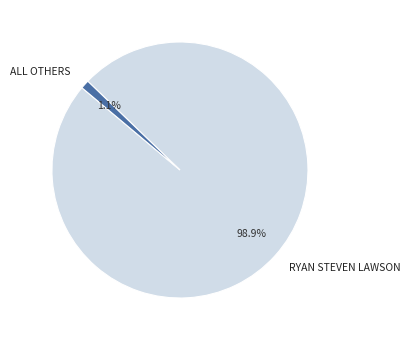

Does any single category account for the majority?

Yes